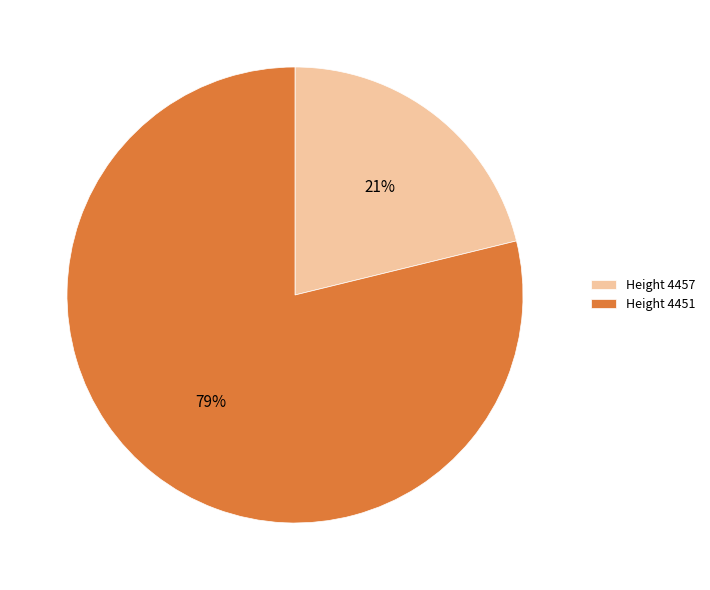

The Height 4451 slice represents 84% of the pie. True or false?

False